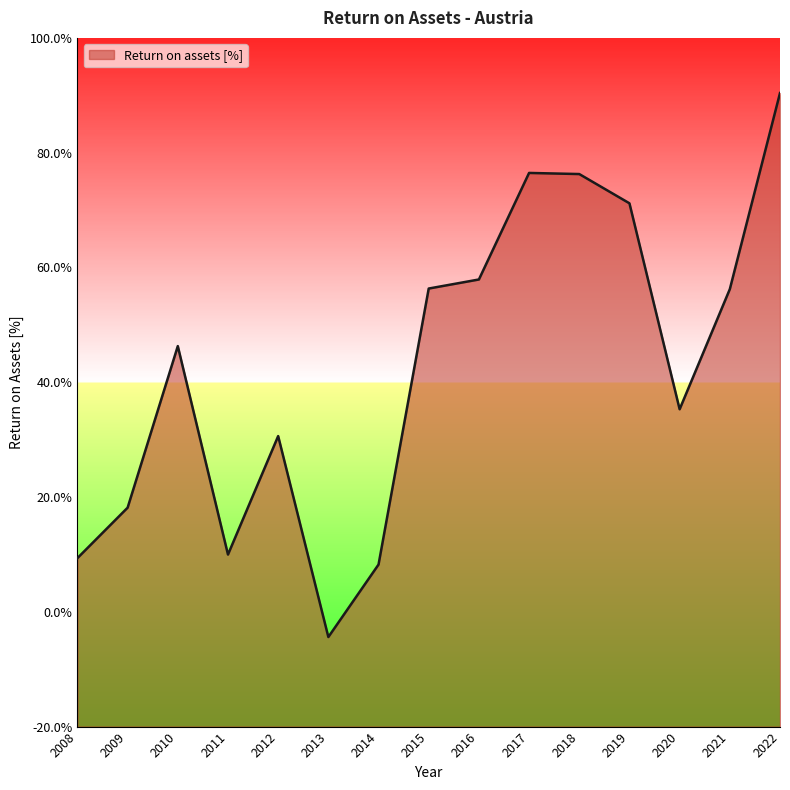

How many points are lower than both their immediate neighbors (excluding endpoints)?

3